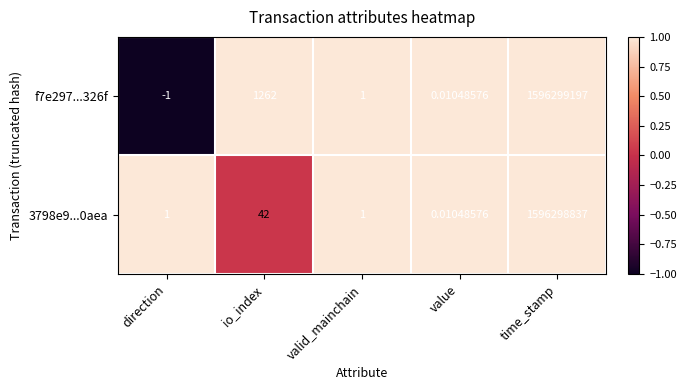

Which category has the highest value in the f7e297...326f series?

time_stamp